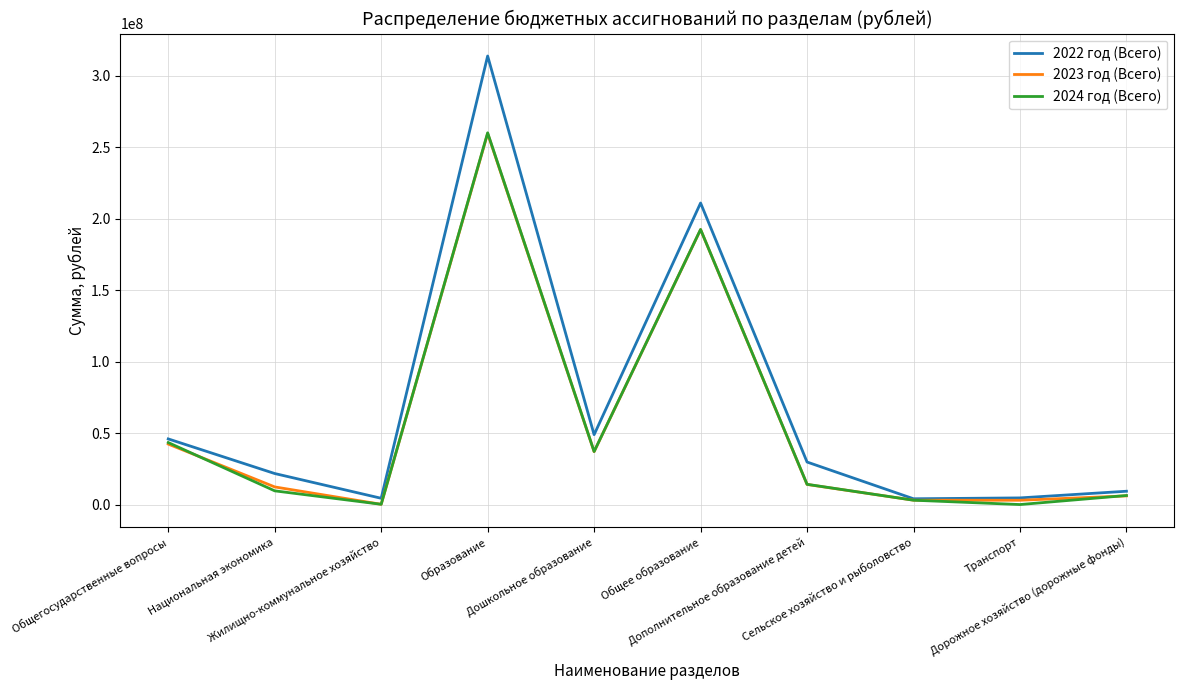

True or false: 2022 год (Всего) has more than 0 interior local peaks.

True